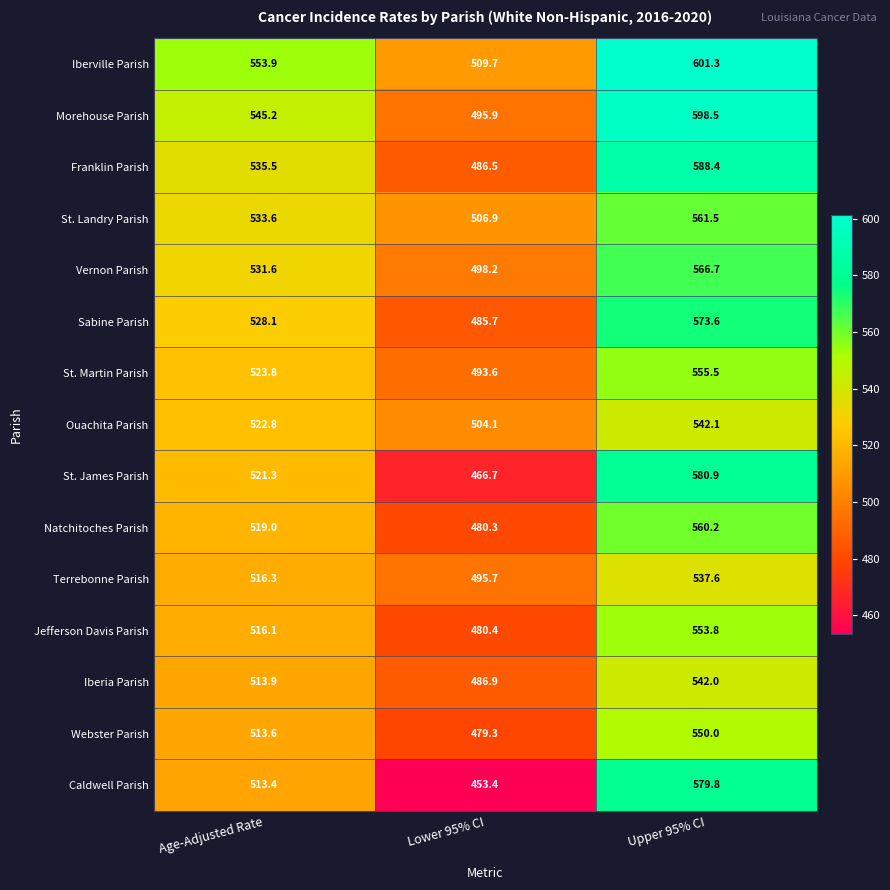

At Lower 95% CI, list the series in order from smallest to largest.

Caldwell Parish, St. James Parish, Webster Parish, Natchitoches Parish, Jefferson Davis Parish, Sabine Parish, Franklin Parish, Iberia Parish, St. Martin Parish, Terrebonne Parish, Morehouse Parish, Vernon Parish, Ouachita Parish, St. Landry Parish, Iberville Parish